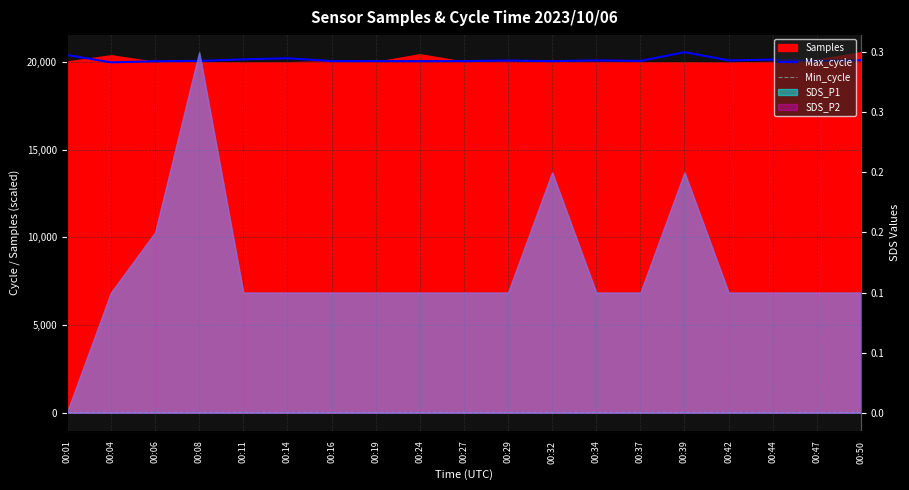

How many categories are shown in the chart?

19